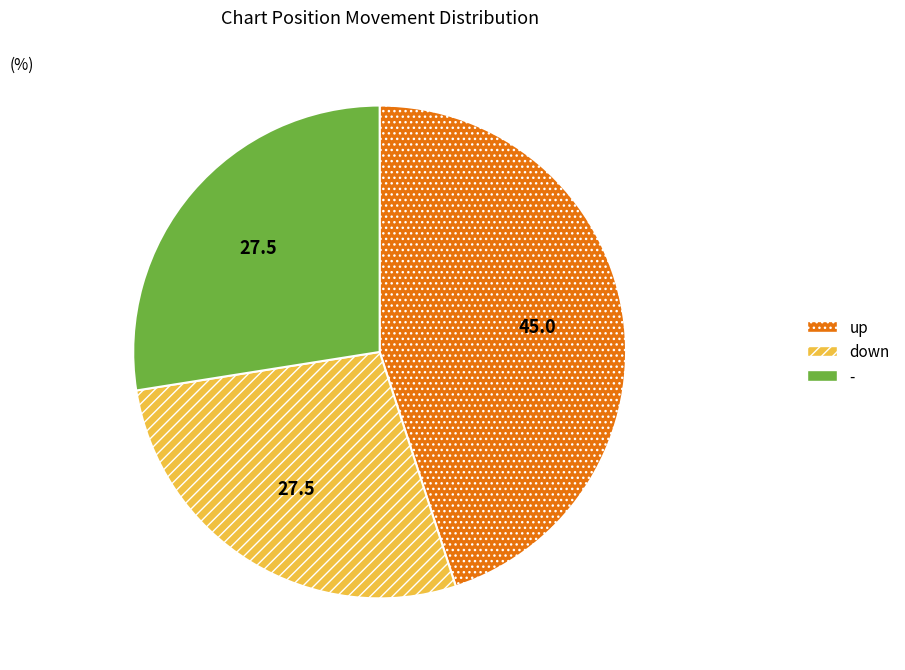

What is the largest slice in the pie chart?

up